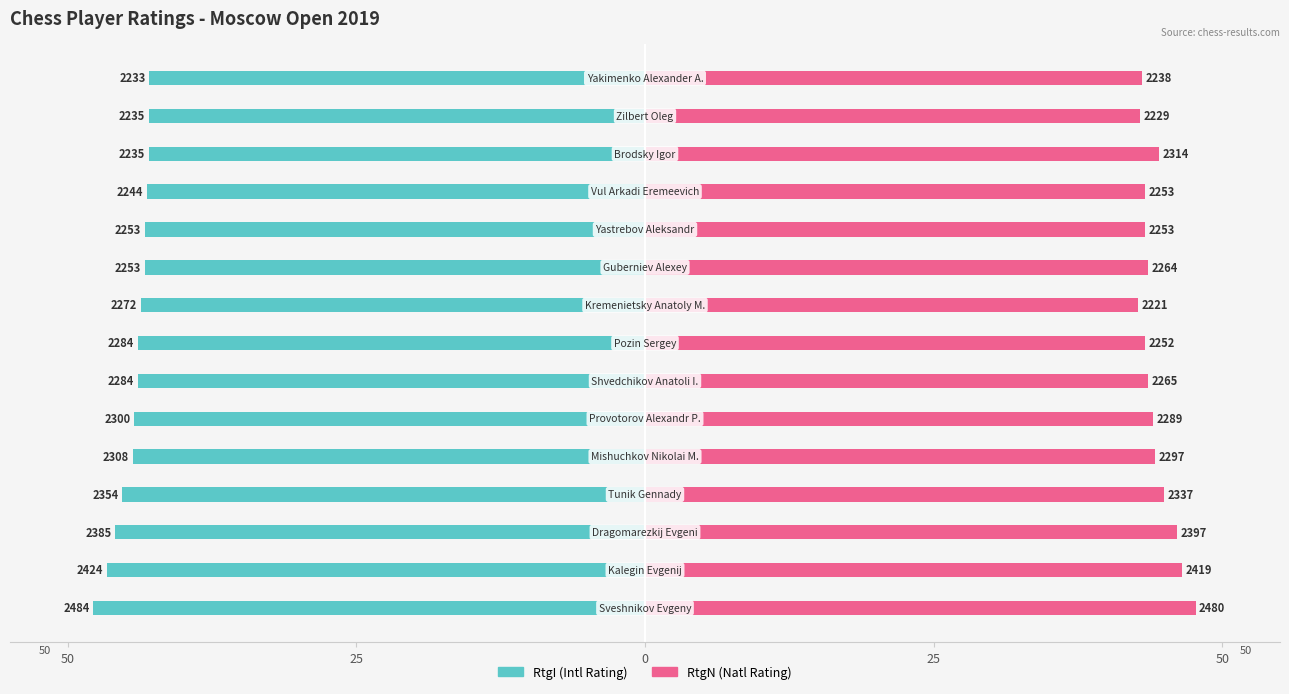

Is the value of RtgN (Natl Rating) at 0 greater than the value of RtgI (Intl Rating) at 5?

Yes